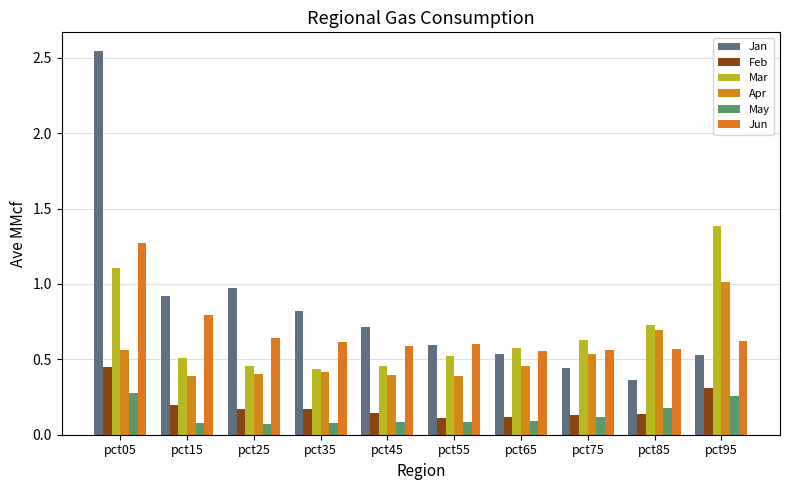

Is it true that Mar equals 1.4 at pct95?

True